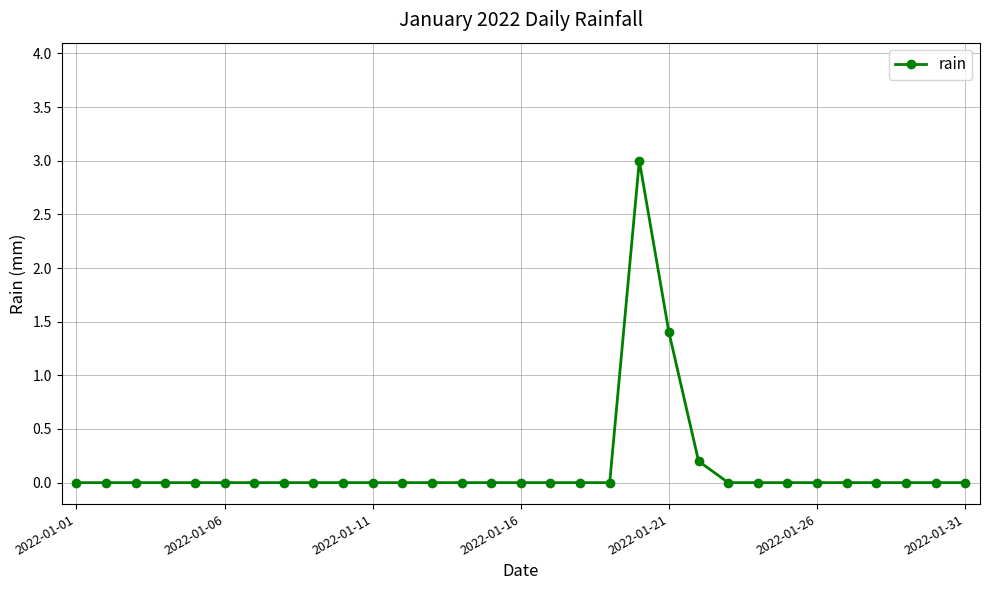

What is the maximum value shown in the chart?

3.0